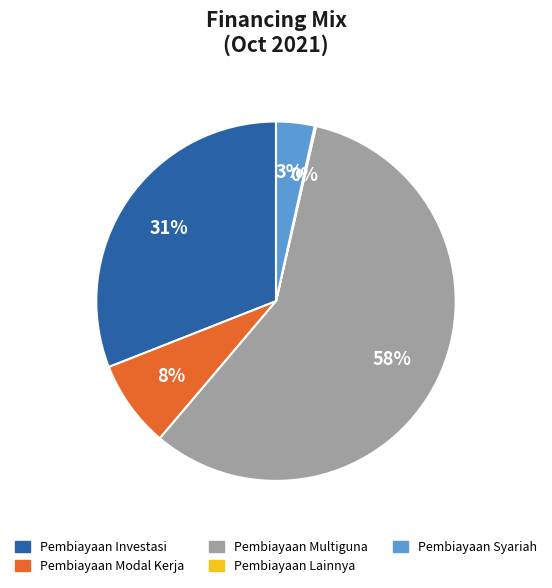

Is there any slice that represents more than half of the pie?

Yes